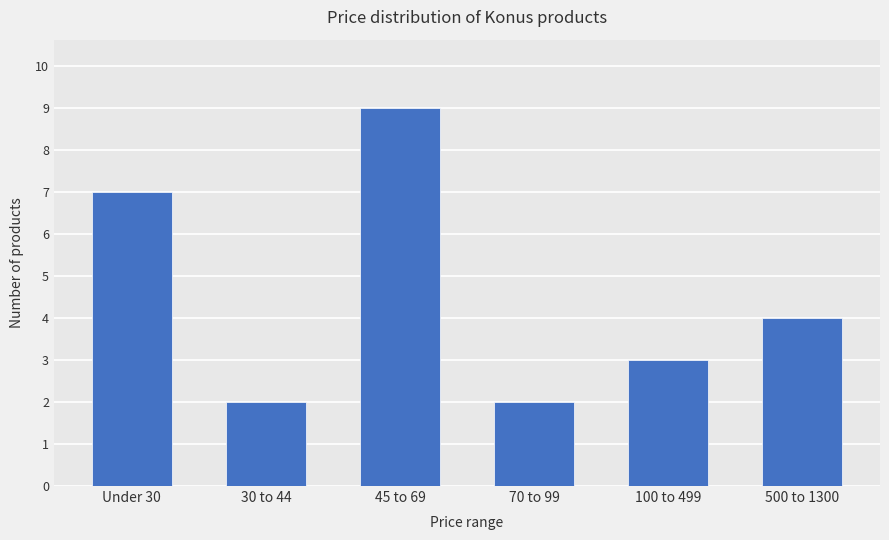

Reading left to right, what are all the values shown in this chart?

Under 30=7	30 to 44=2	45 to 69=9	70 to 99=2	100 to 499=3	500 to 1300=4